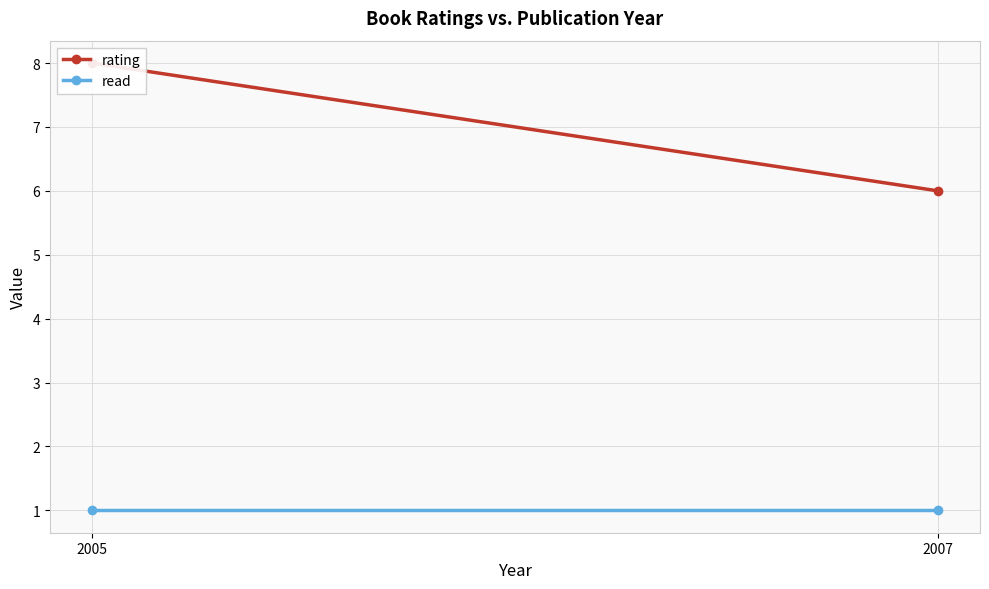

At which category does the chart reach its minimum across all series?

2005